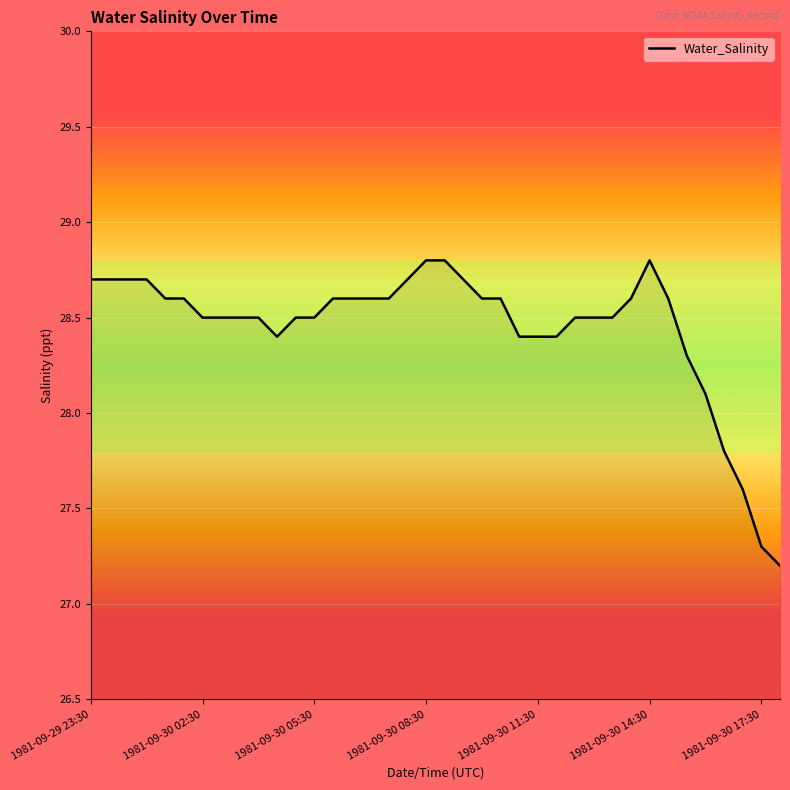

What is the average value?

28.4